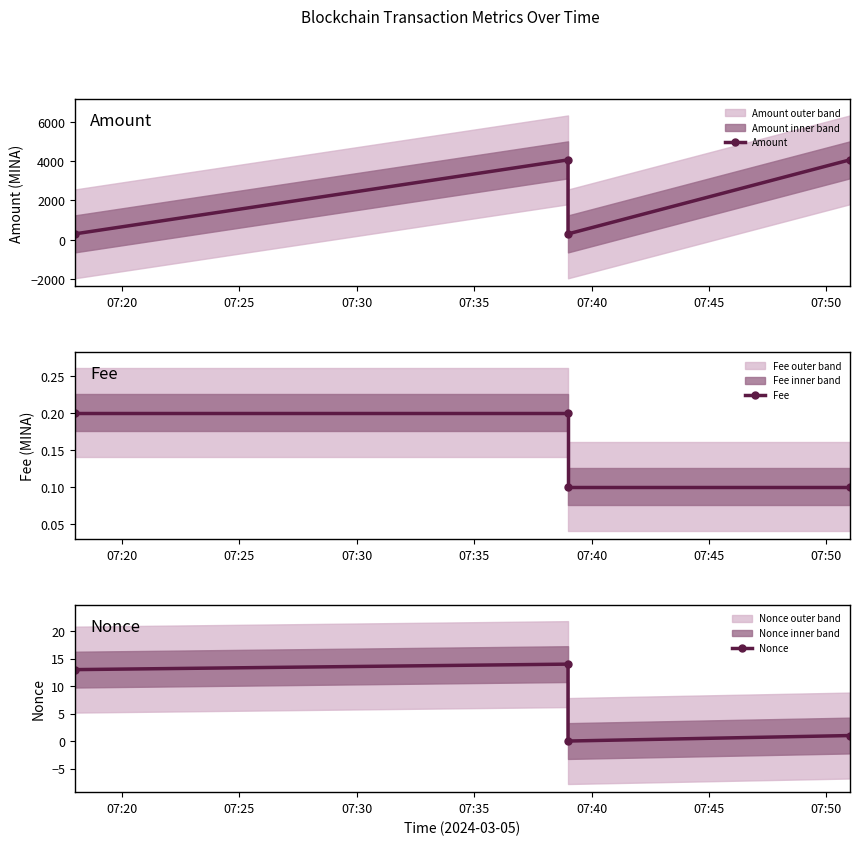

At how many categories does at least one series exceed 1767?

2